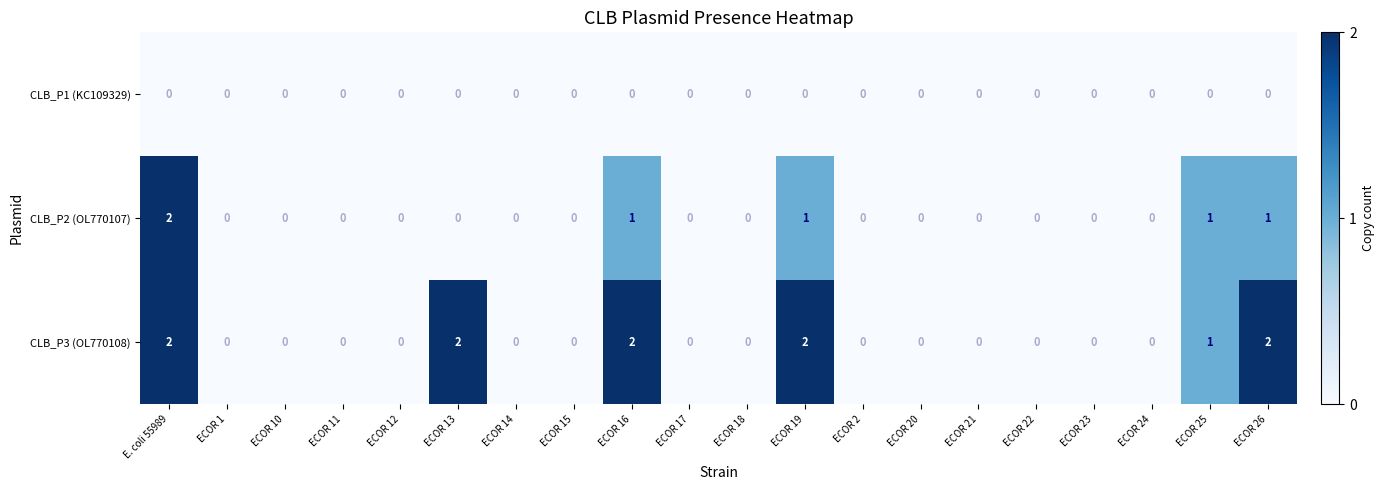

Between ECOR 19 and ECOR 23, which series saw the biggest shift?

CLB_P3 (OL770108)